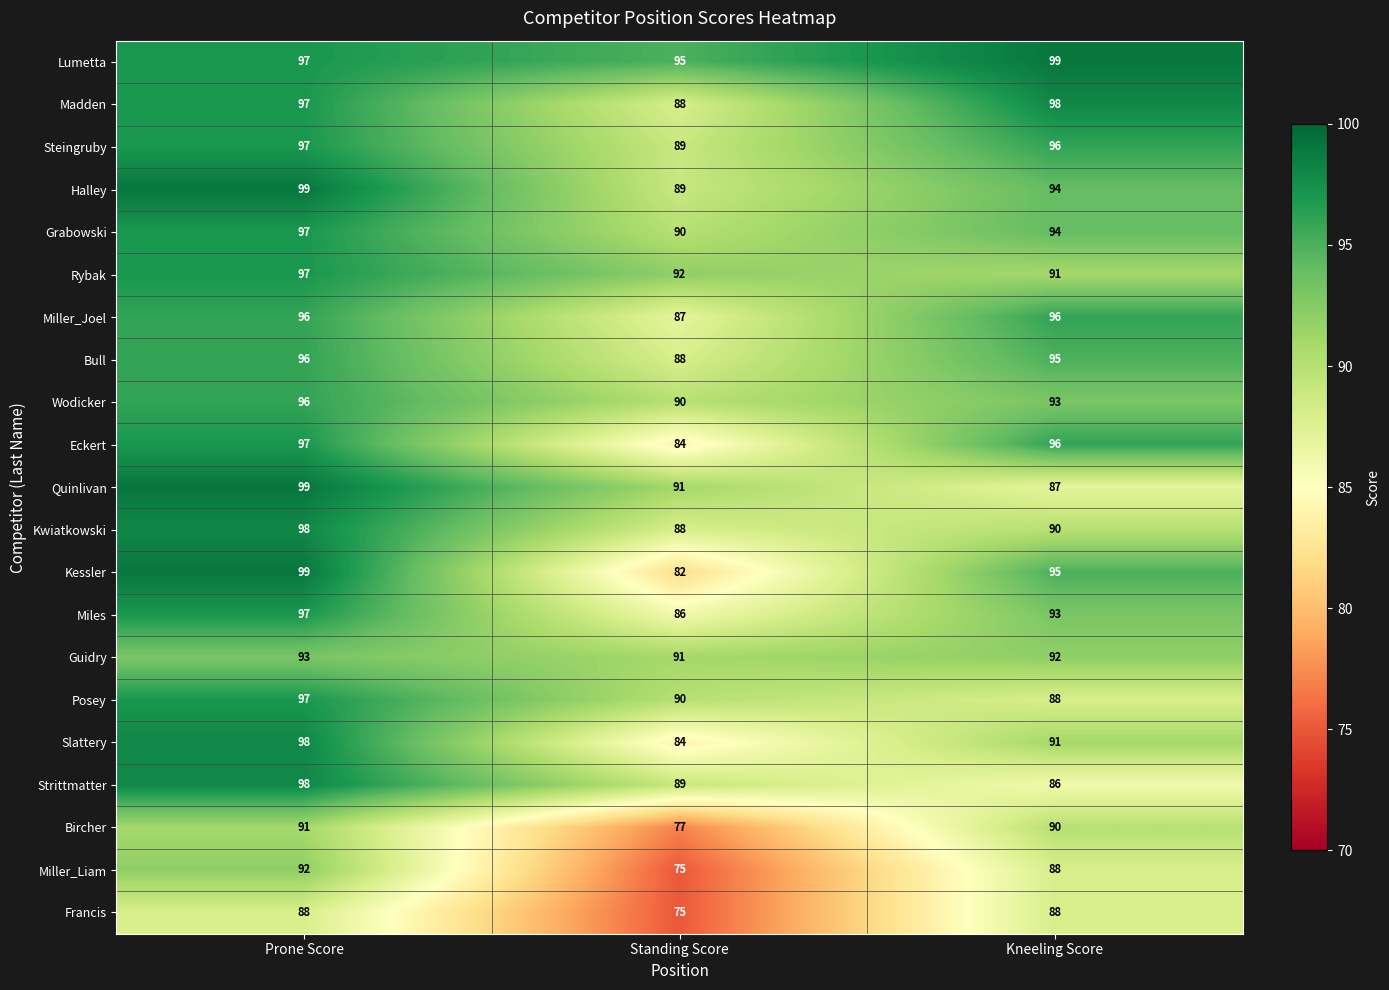

What is the smallest value displayed?

75